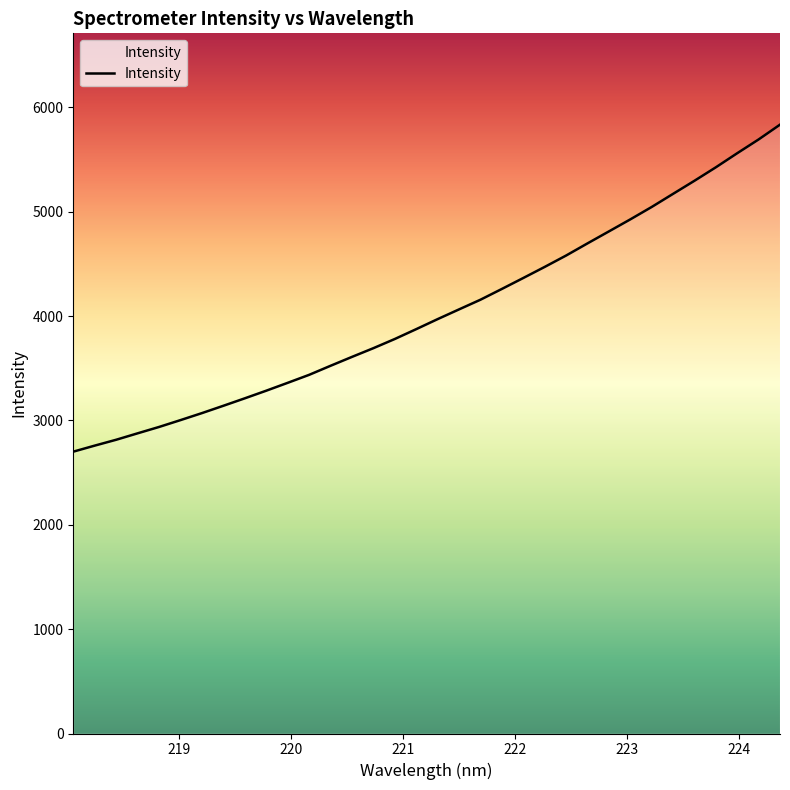

Does the chart display data point markers on the line(s)?

No